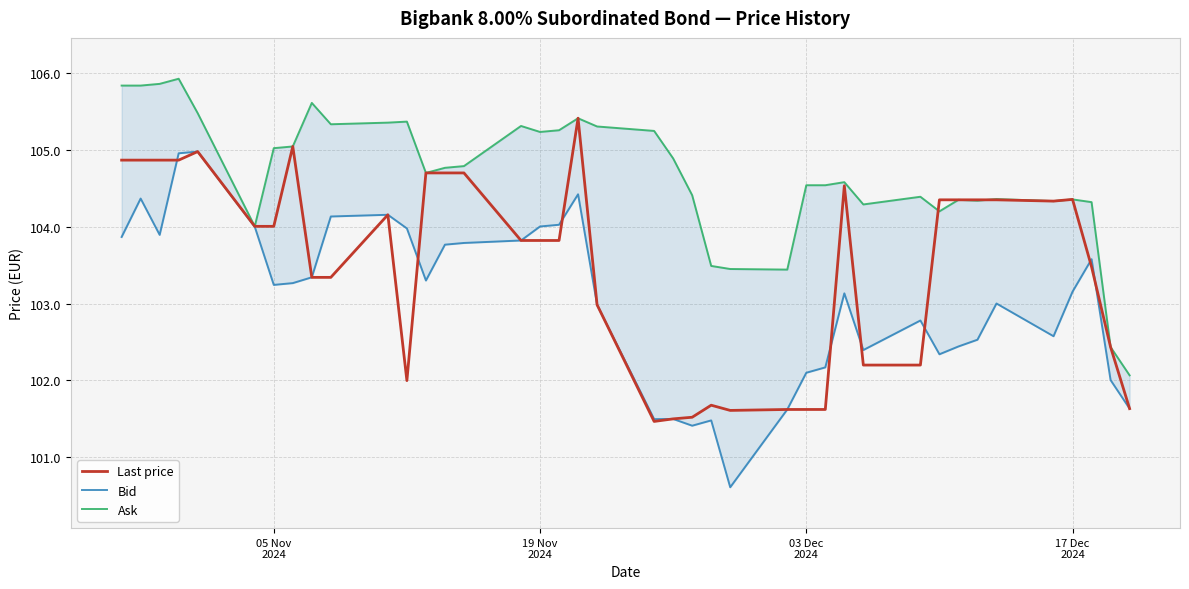

What is the lowest value of the Ask series?

102.1